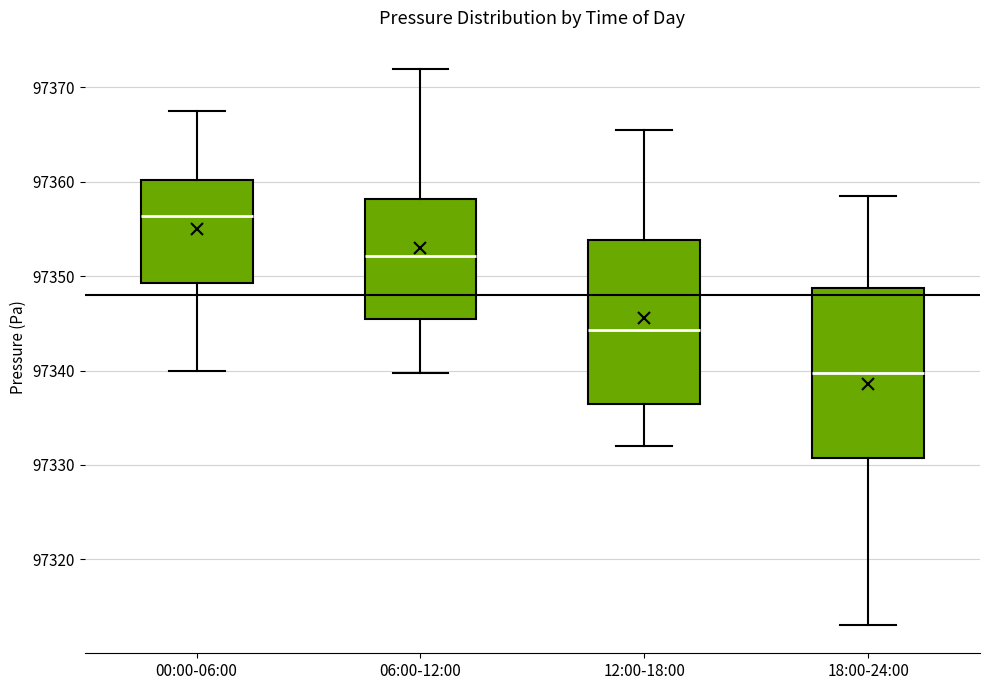

Which box has the lowest median line?

18:00-24:00